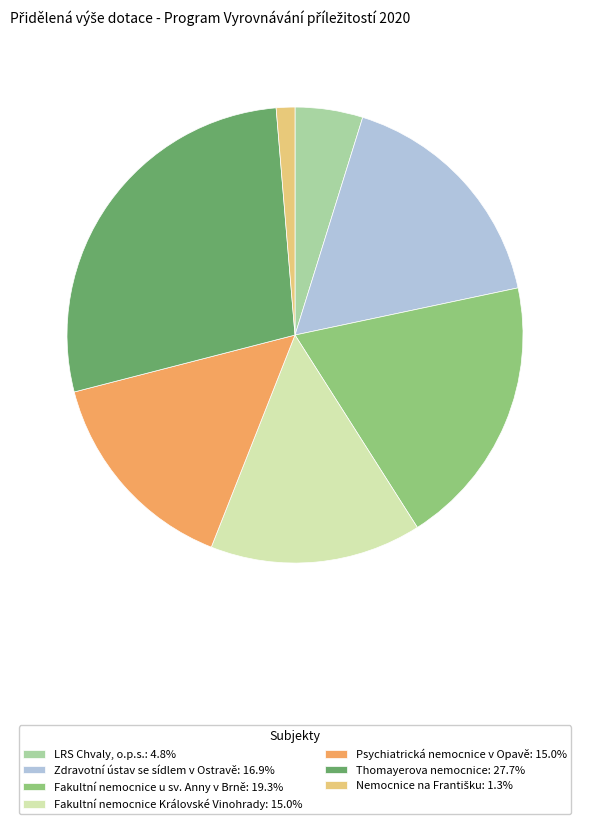

Which slice is the largest?

Thomayerova nemocnice